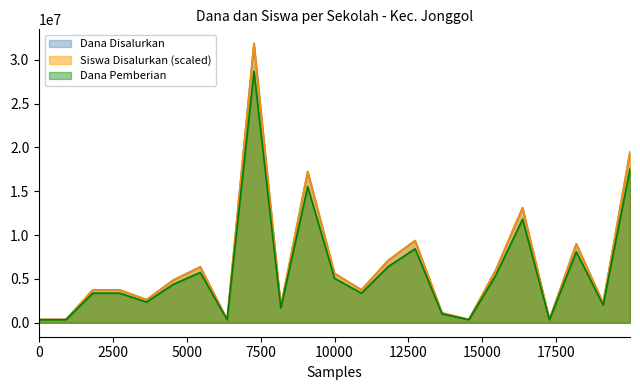

Does the chart display data point markers on the line(s)?

No